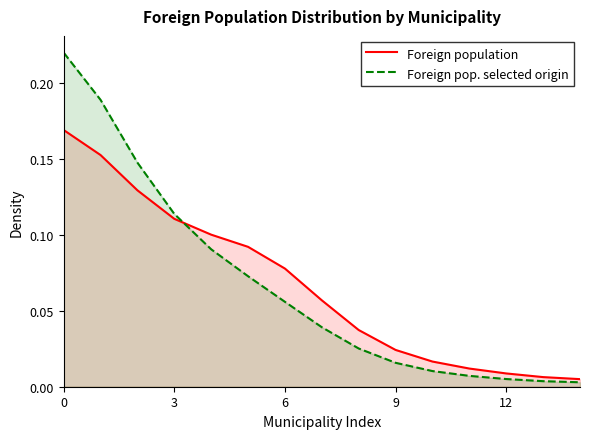

True or false: Foreign pop. selected origin has a value of 0.1 at 6.

True